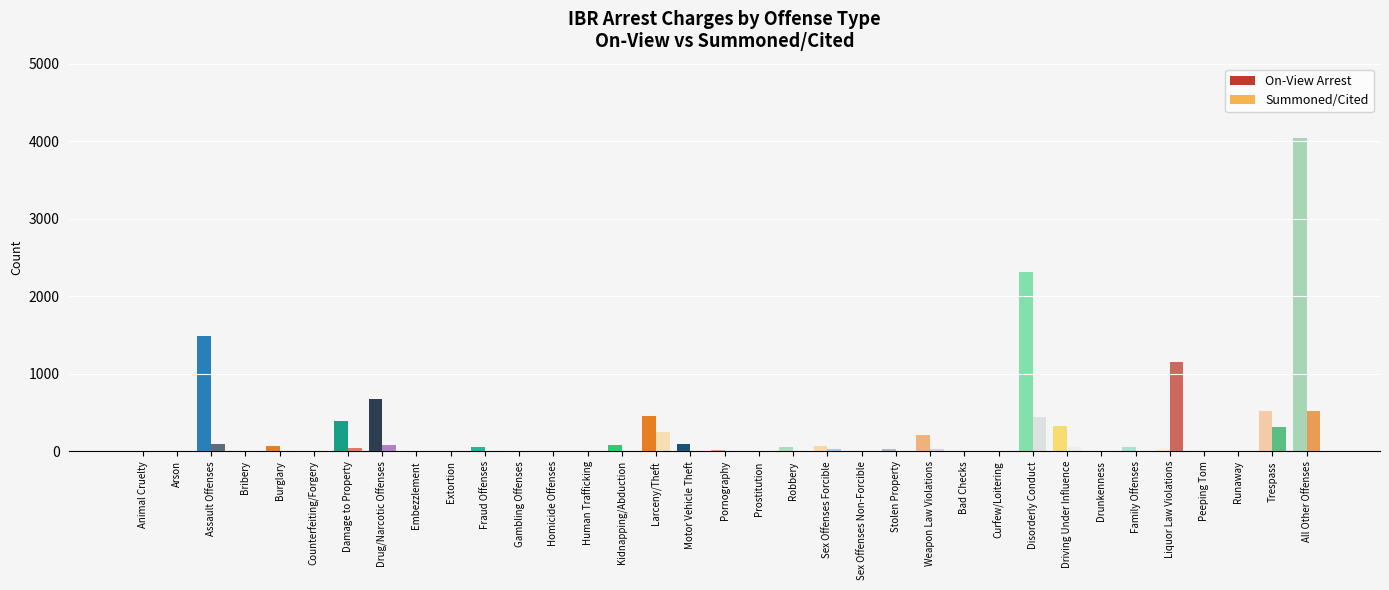

Reading left to right, transcribe all the data shown in this chart.

On-View Arrest: Animal Cruelty=3	Arson=5	Assault Offenses=1488	Bribery=0	Burglary=65	Counterfeiting/Forgery=7	Damage to Property=395	Drug/Narcotic Offenses=680	Embezzlement=8	Extortion=10	Fraud Offenses=59	Gambling Offenses=0	Homicide Offenses=8	Human Trafficking=3	Kidnapping/Abduction=77	Larceny/Theft=459	Motor Vehicle Theft=100	Pornography=17	Prostitution=0	Robbery=59	Sex Offenses Forcible=75	Sex Offenses Non-Forcible=4	Stolen Property=30	Weapon Law Violations=214	Bad Checks=1	Curfew/Loitering=0	Disorderly Conduct=2313	Driving Under Influence=324	Drunkenness=0	Family Offenses=55	Liquor Law Violations=29	Peeping Tom=0	Runaway=0	Trespass=524	All Other Offenses=4045
Summoned/Cited: Animal Cruelty=0	Arson=0	Assault Offenses=100	Bribery=0	Burglary=3	Counterfeiting/Forgery=4	Damage to Property=47	Drug/Narcotic Offenses=84	Embezzlement=6	Extortion=0	Fraud Offenses=10	Gambling Offenses=0	Homicide Offenses=0	Human Trafficking=0	Kidnapping/Abduction=0	Larceny/Theft=254	Motor Vehicle Theft=4	Pornography=6	Prostitution=1	Robbery=0	Sex Offenses Forcible=25	Sex Offenses Non-Forcible=1	Stolen Property=3	Weapon Law Violations=28	Bad Checks=3	Curfew/Loitering=0	Disorderly Conduct=440	Driving Under Influence=60	Drunkenness=0	Family Offenses=6	Liquor Law Violations=1149	Peeping Tom=0	Runaway=0	Trespass=320	All Other Offenses=524